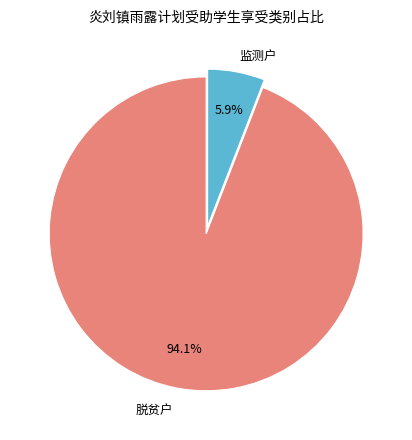

Rank the categories by value from lowest to highest.

监测户, 脱贫户